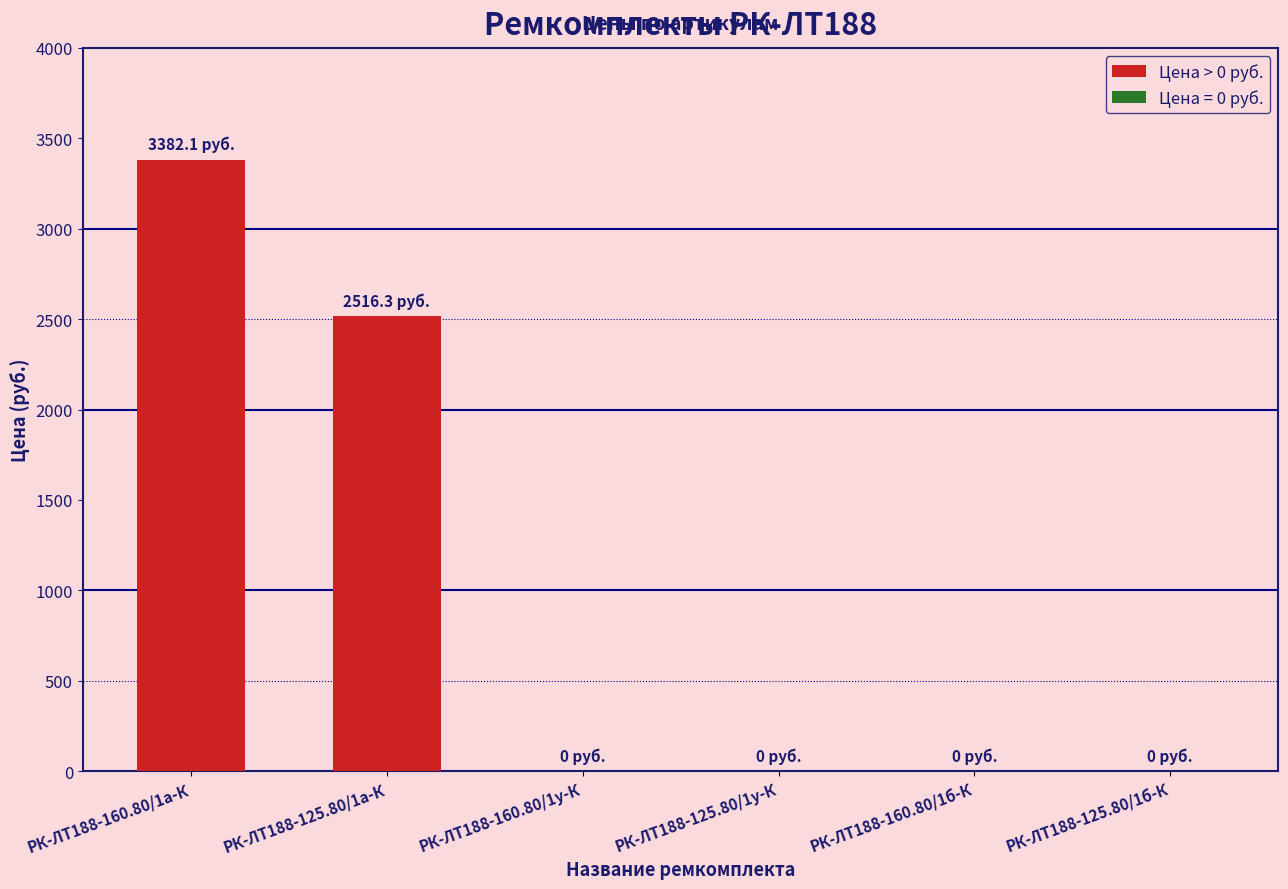

Are the bars horizontal?

No